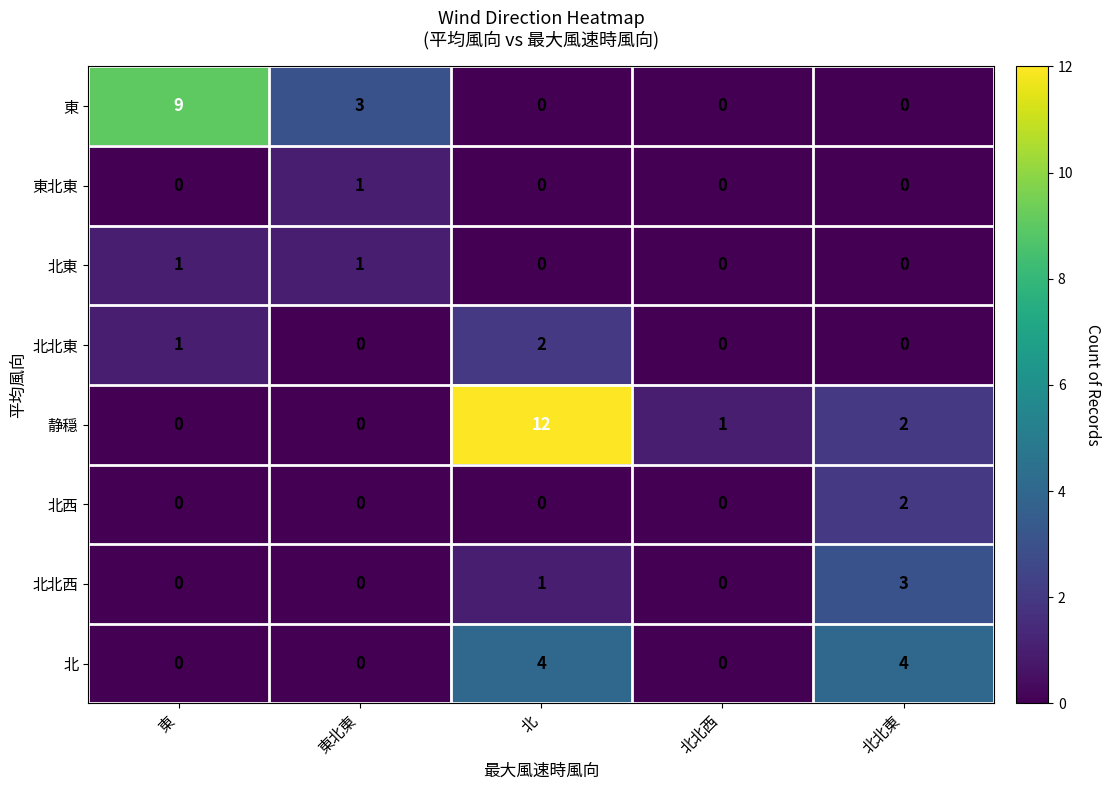

At which label is 北北西 closest to 1?

北